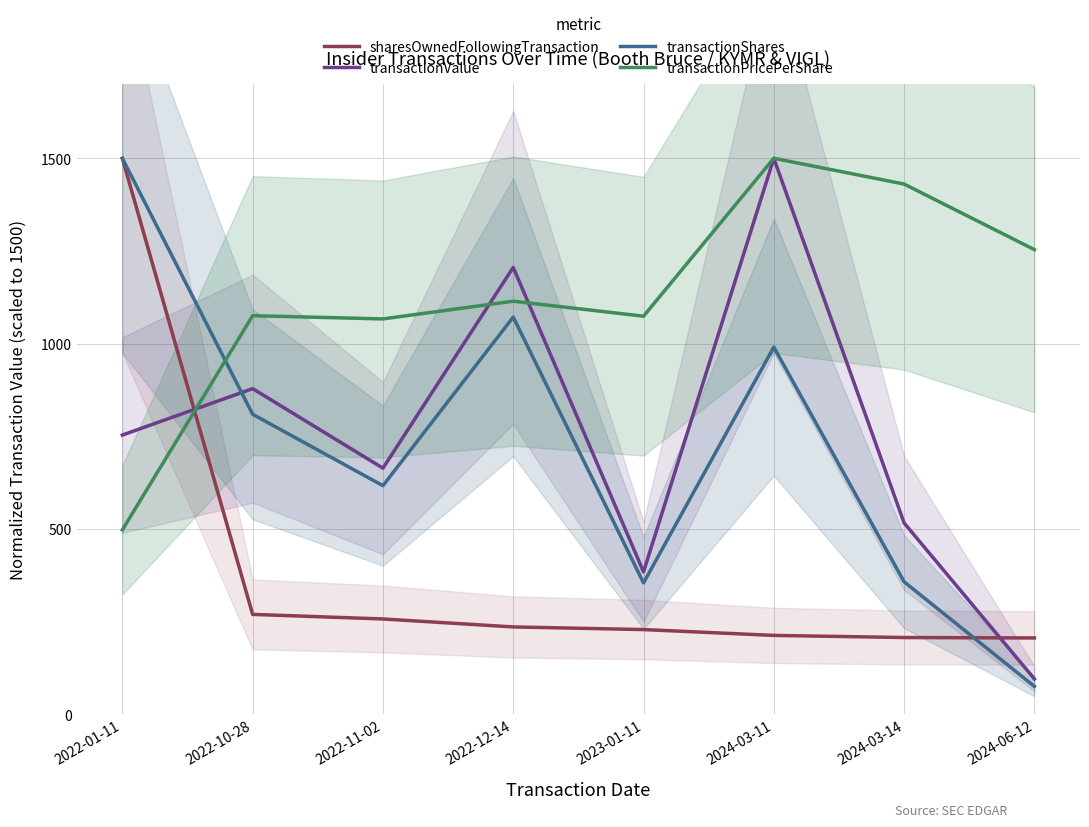

Reading right to left, list all the values displayed in this chart.

sharesOwnedFollowingTransaction: 206.1	207.3	213.0	228.8	235.9	257.4	269.7	1500.0
transactionValue: 95.6	516.3	1500.0	384.4	1205.6	664.2	878.6	753.4
transactionShares: 75.5	357.6	990.7	354.6	1071.7	616.9	809.4	1500.0
transactionPricePerShare: 1253.6	1430.5	1500.0	1074.0	1114.5	1066.7	1075.4	497.6